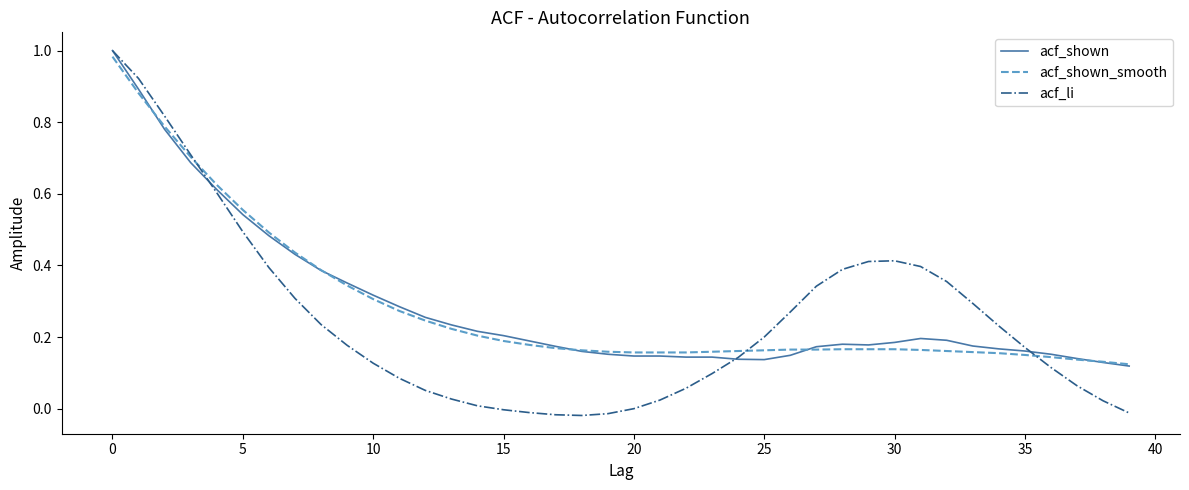

Which series has the largest range (max minus min)?

acf_li